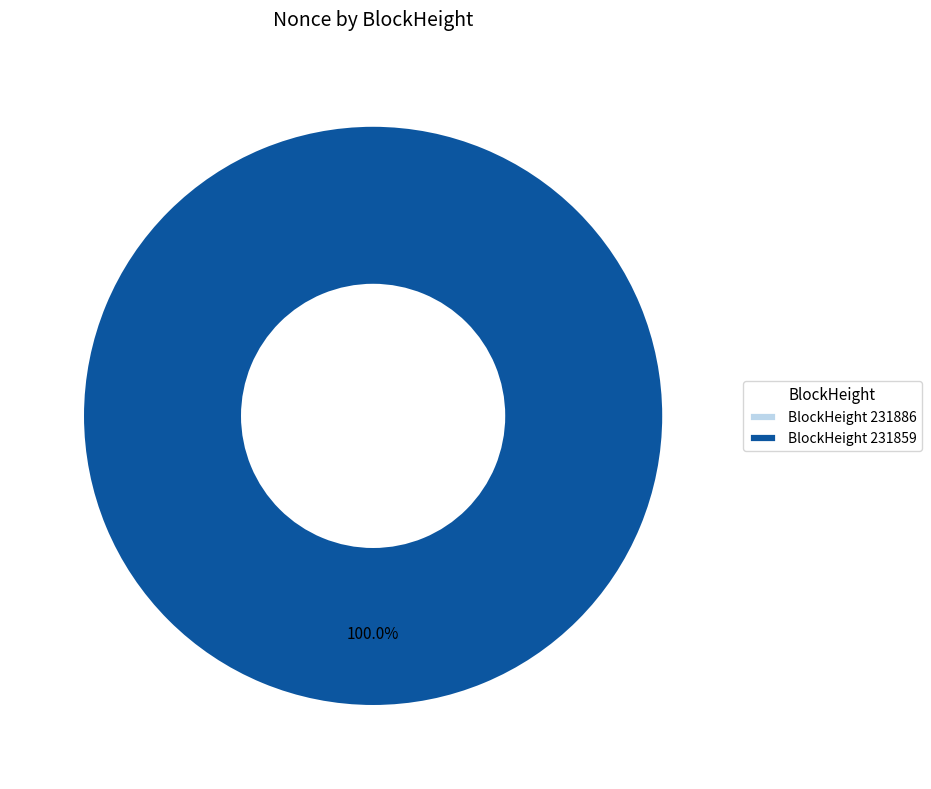

Is it true that 231886 is 0% of the pie?

True